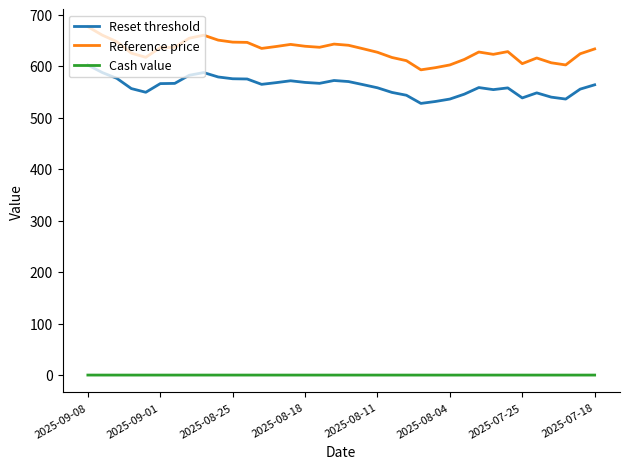

What is the difference between the maximum and minimum values in the Reset threshold series?

74.5